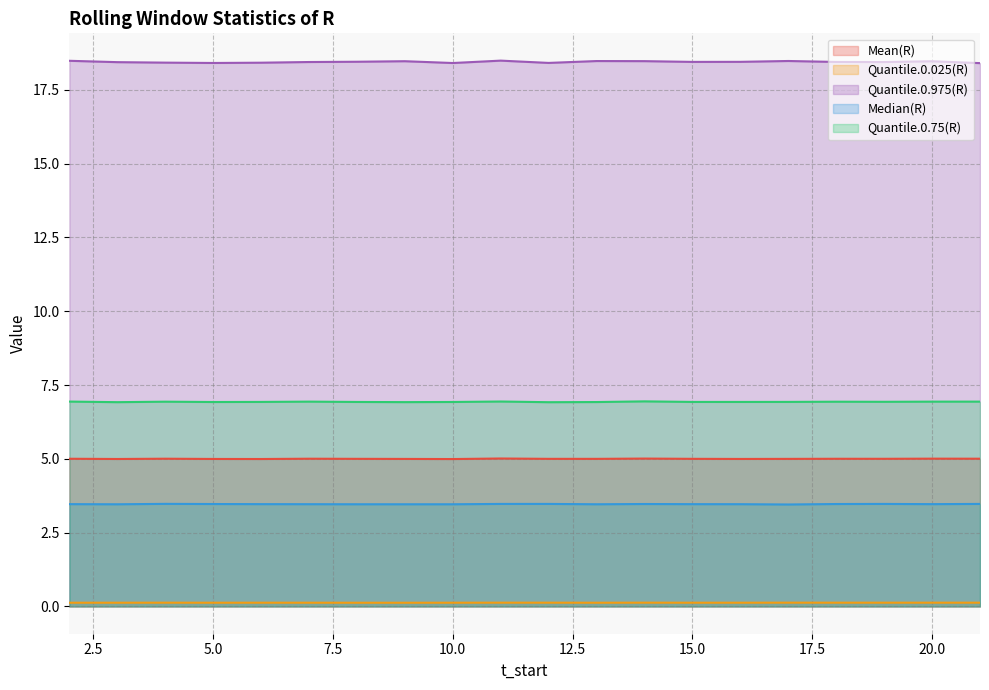

Rank the series at 3 from highest to lowest value.

Quantile.0.975(R), Quantile.0.75(R), Mean(R), Median(R), Quantile.0.025(R)